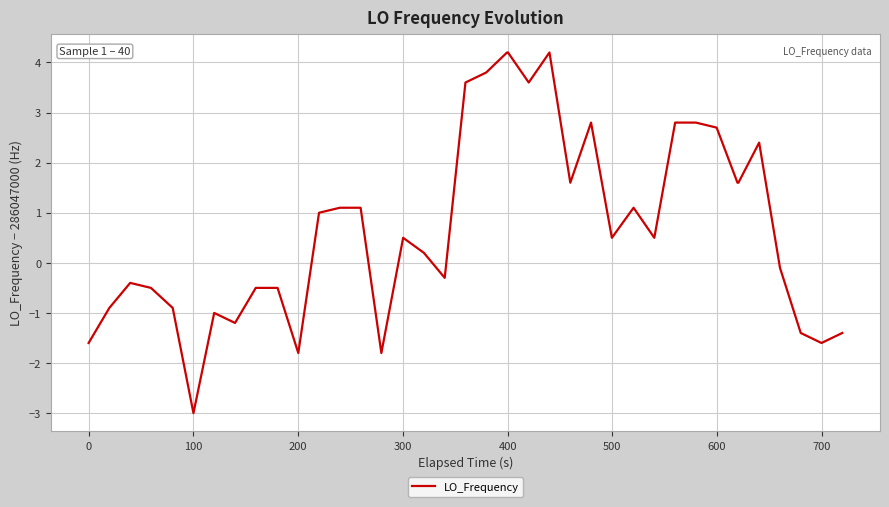

How many lines are shown in the chart?

1